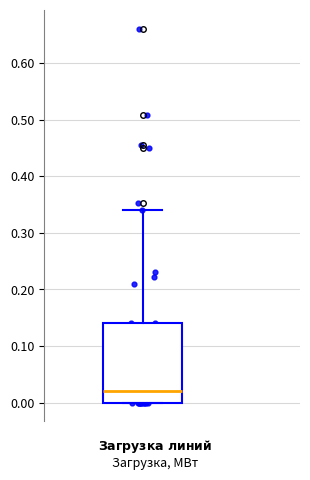

Transcribe this box plot: give where the median line is, the range the box spans, and where the two whiskers end, as read against the y-axis. The values are not printed on the chart, so give them approximately, as read against the axis.

median 0.02, box 0.00 to 0.14, whiskers 0.00 to 0.34